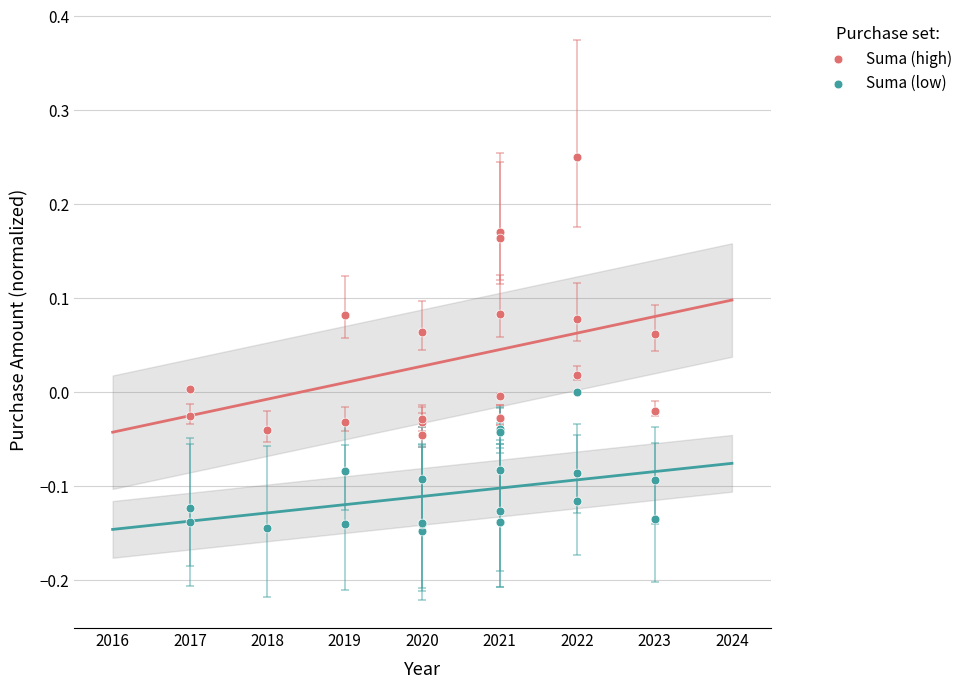

What are all the series names shown in the legend?

Suma (high), Suma (low)